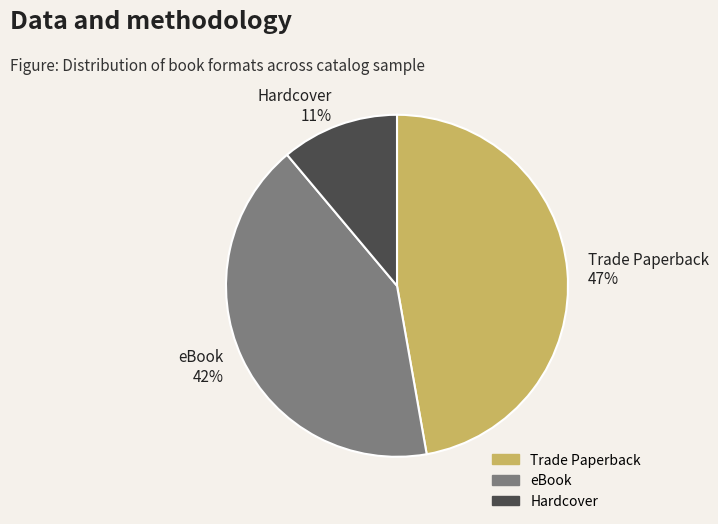

Does eBook represent more than half of the total?

No